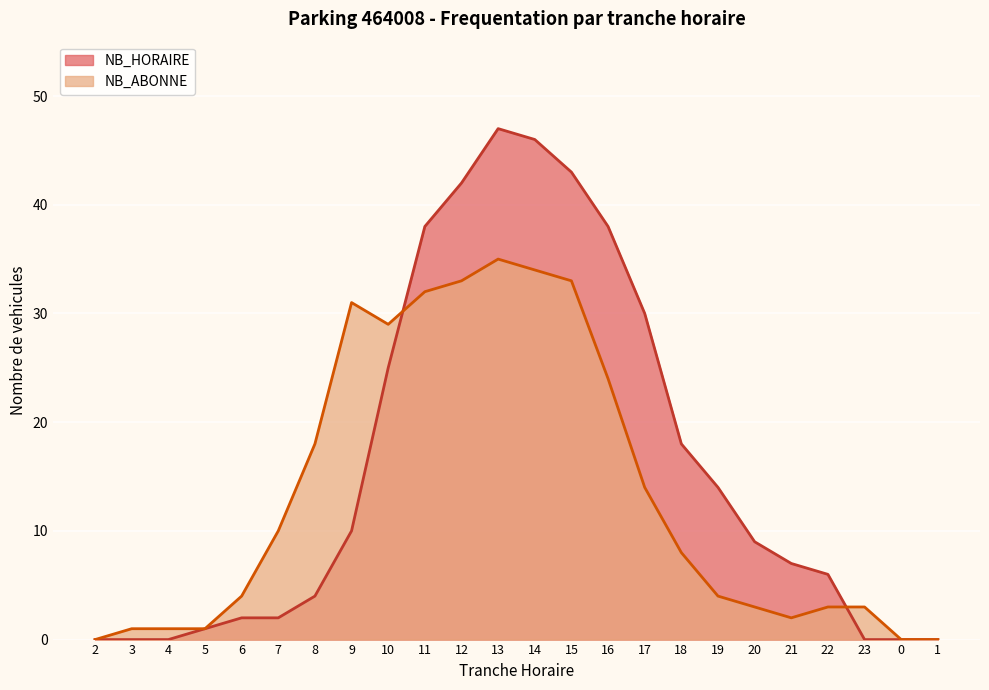

What is the spread (max minus min) of values at 8?

14